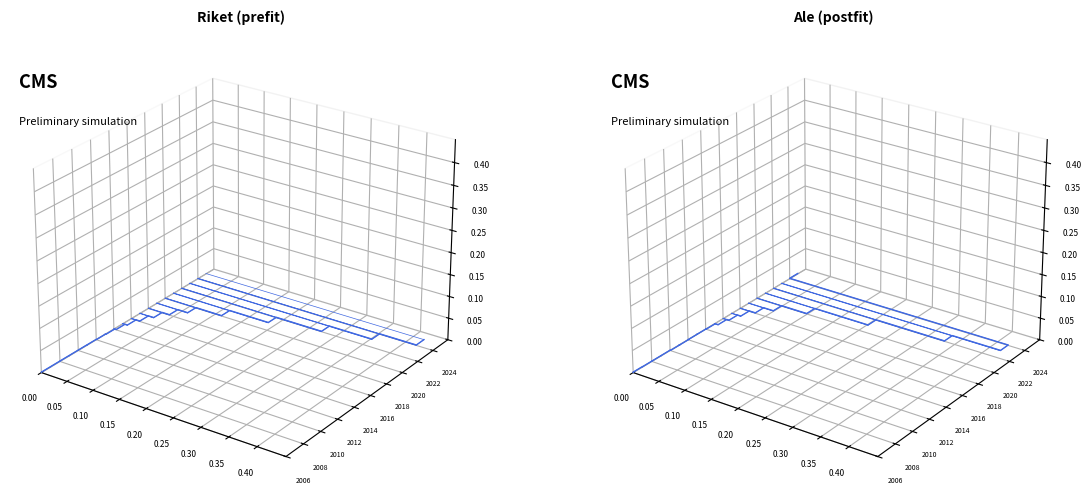

How many series are shown in this chart?

2